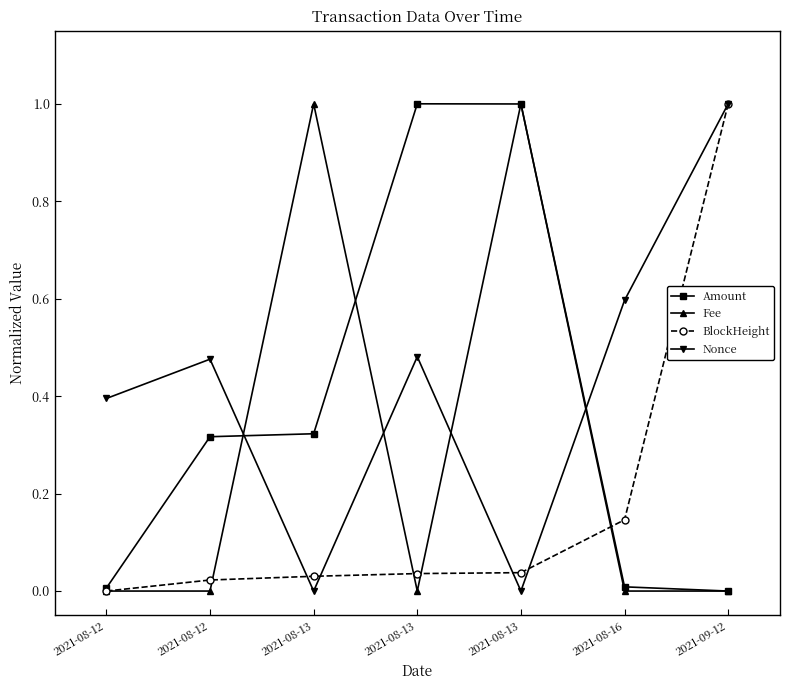

What are all the series names shown in the legend?

Amount, Fee, BlockHeight, Nonce